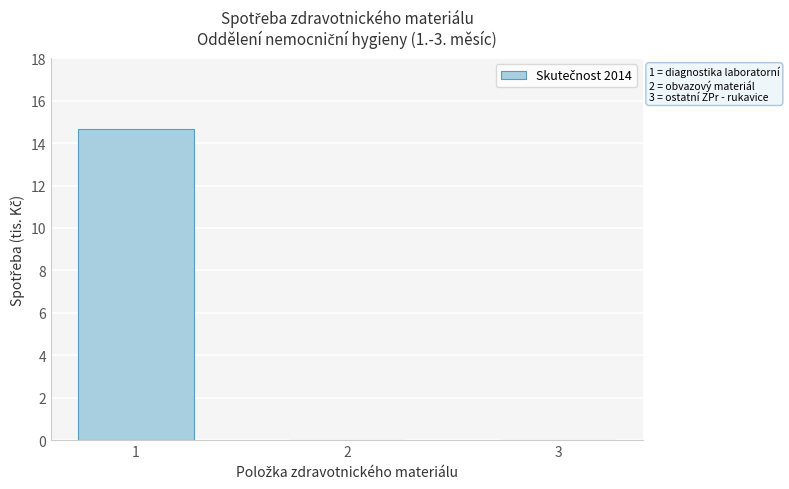

The chart shows a value of 5.7 at 1. True or false?

False